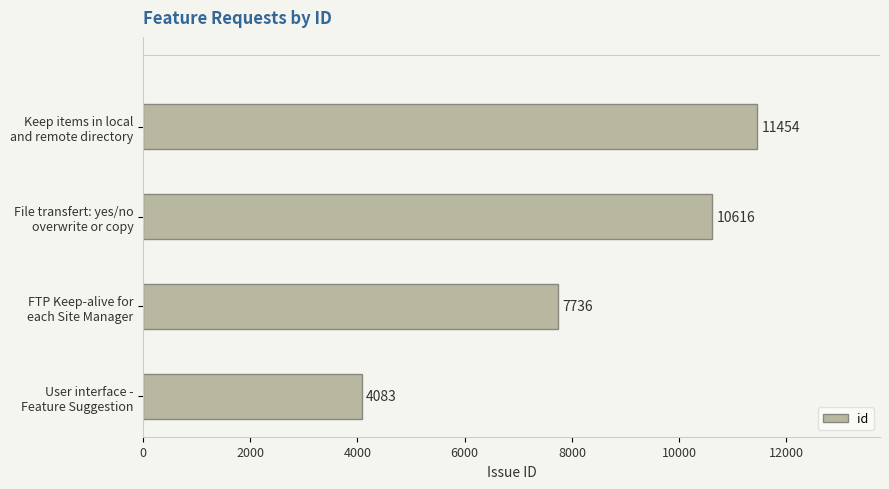

Rank the categories by value from highest to lowest.

Keep items in local
and remote directory, File transfert: yes/no
overwrite or copy, FTP Keep-alive for
each Site Manager, User interface -
Feature Suggestion